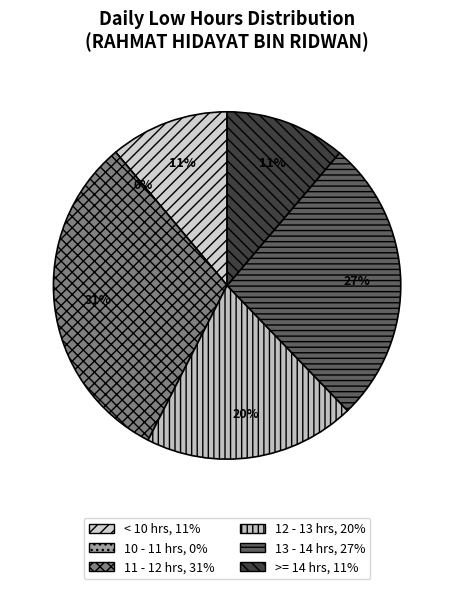

True or false: 17-Sun accounts for 19% of the total.

False